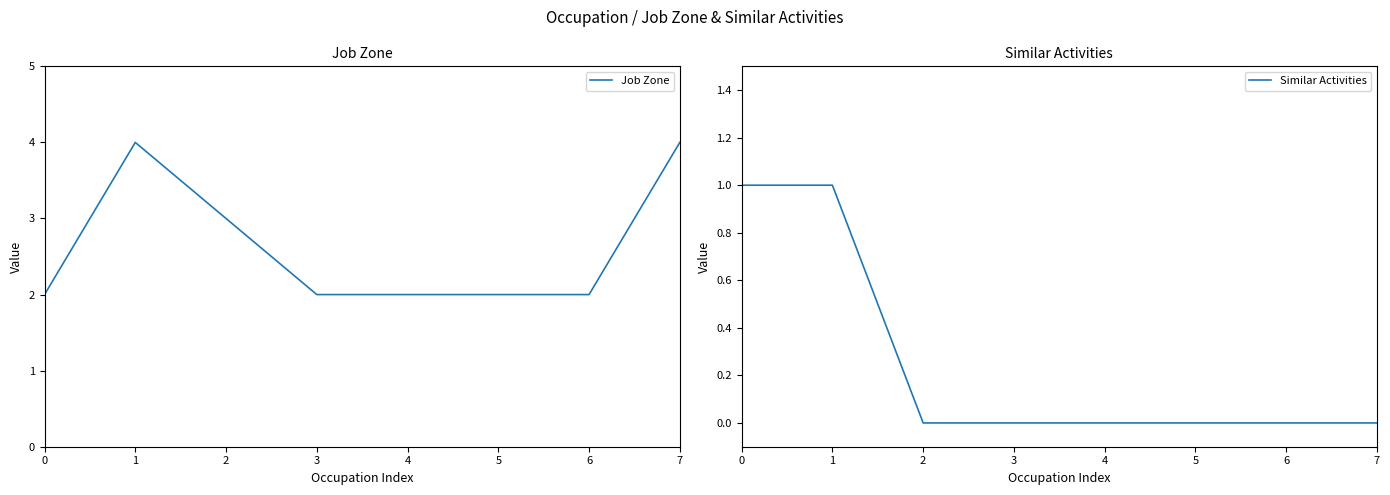

What is the minimum value for Job Zone?

2